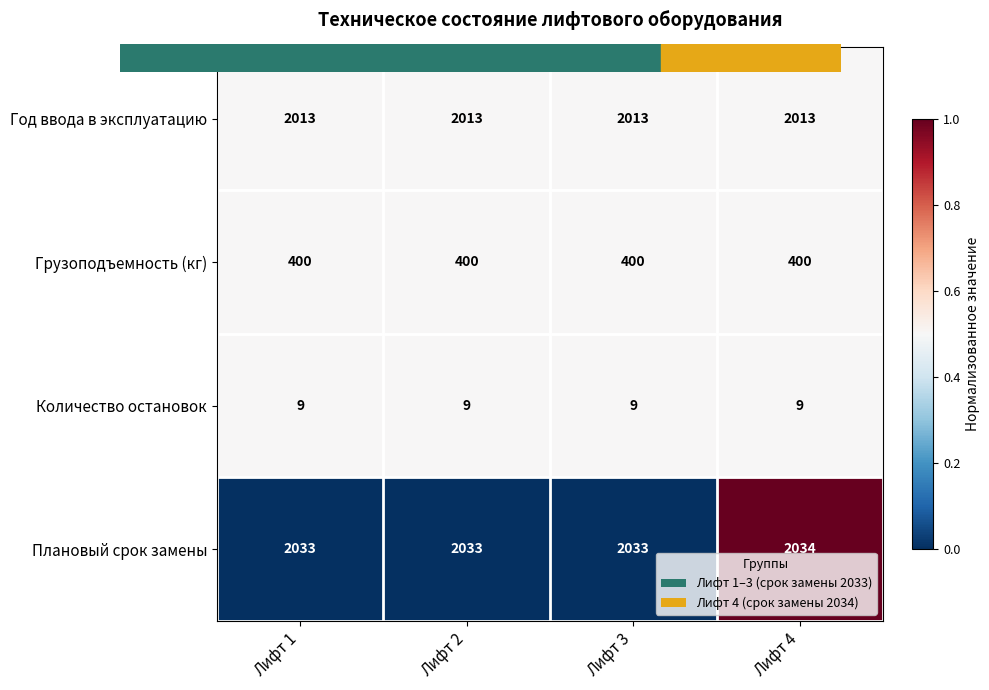

Count the number of data series in this chart.

4